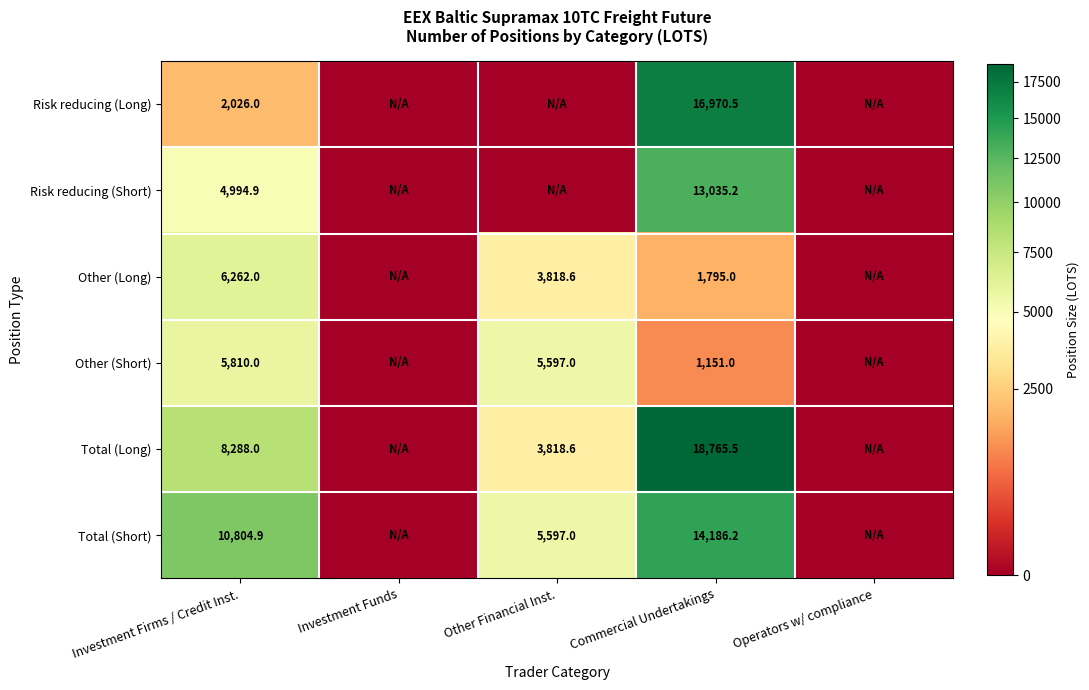

How many distinct data groups are displayed?

6